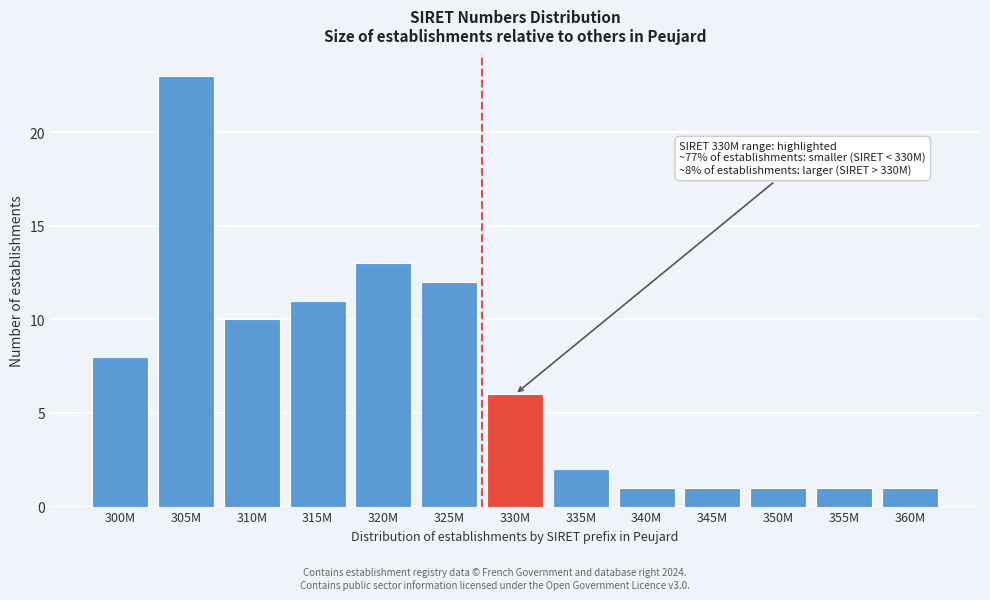

Reading left to right, extract all data points from this chart.

8	23	10	11	13	12	6	2	1	1	1	1	1